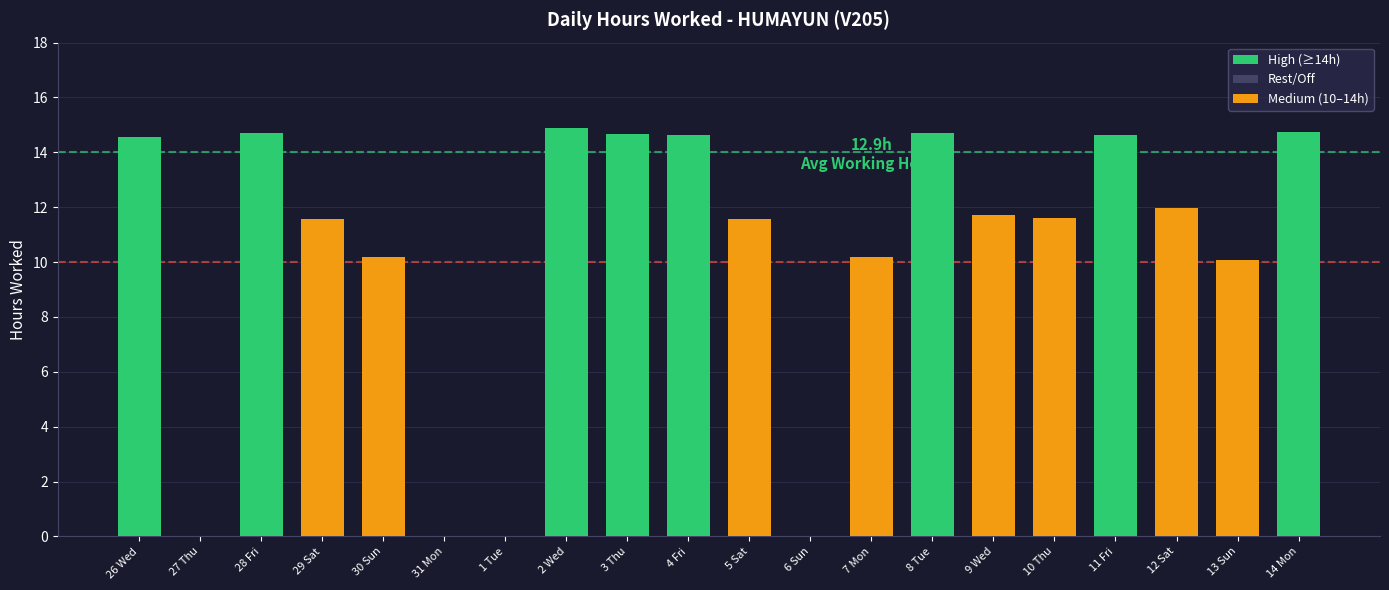

What is the change in value from 28 Fri to 6 Sun?

-14.7